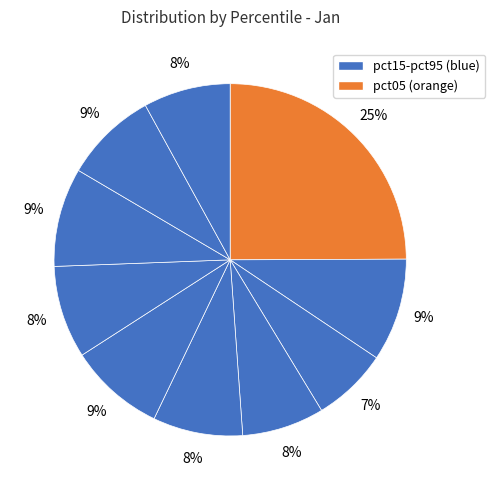

How many slices are in this pie chart?

10